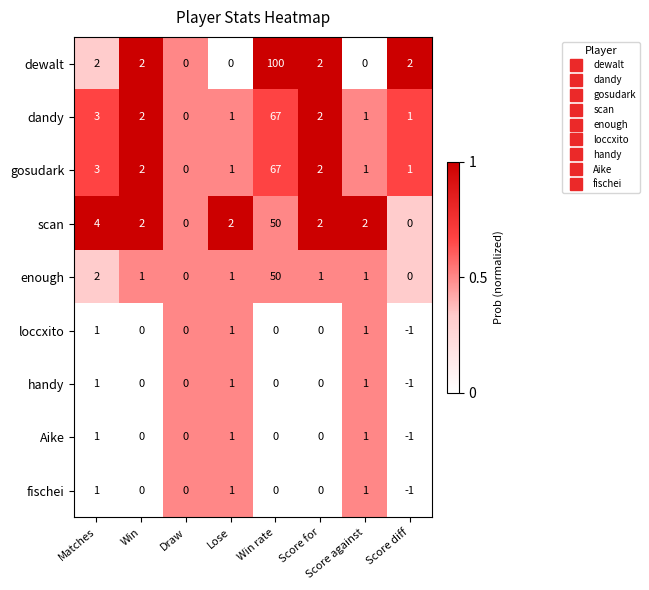

What is the total value across all series at Score for?

9